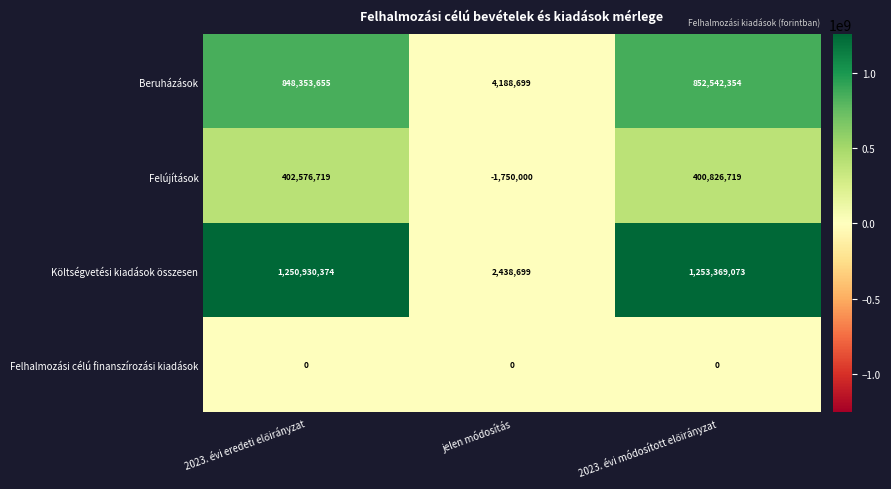

True or false: Költségvetési kiadások összesen has a value of 2438699 at jelen módosítás.

True